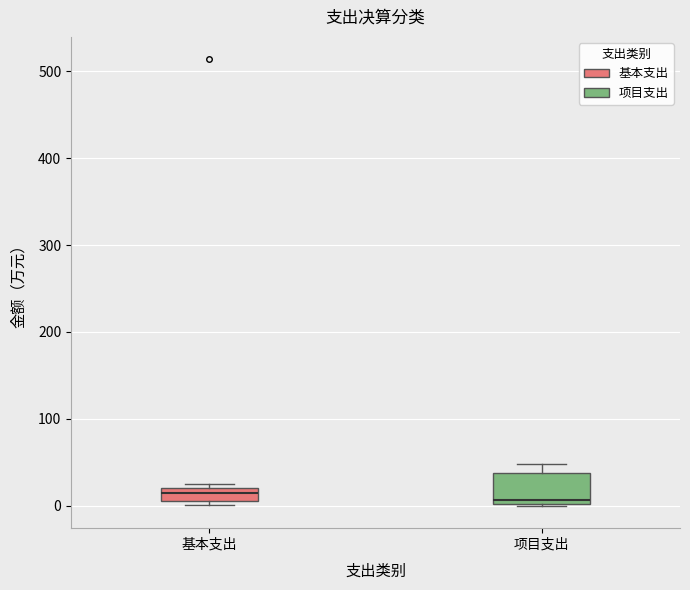

Reading left to right, read every box against the y-axis: the position of its median line, the range the box covers, and the ends of its whiskers. The values are not printed on the chart, so give them approximately, as read against the axis.

基本支出: median 10 (inside the box), box 10 to 20, whiskers 0 to 20 (just above the box's upper edge)
项目支出: median 10, box 0 to 40, whiskers 0 to 50